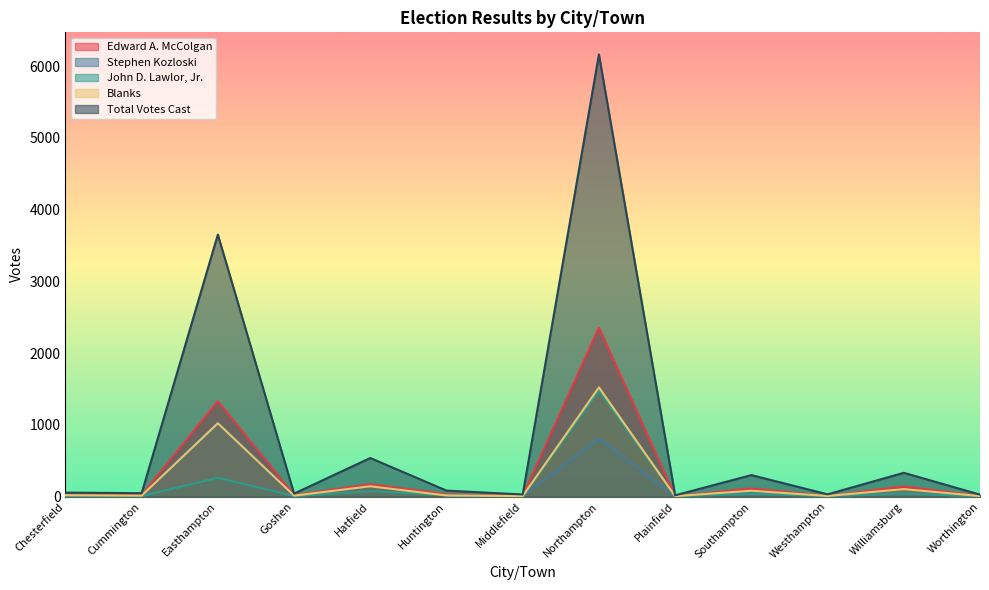

At which category is the sum across all series the highest?

Northampton